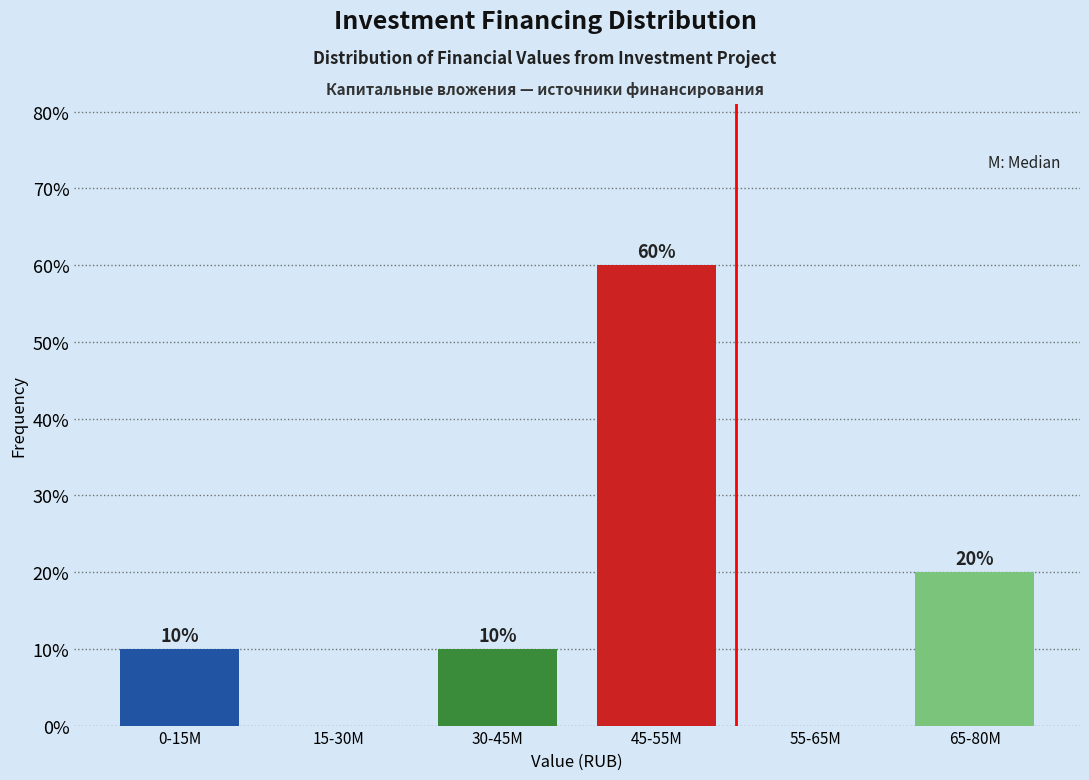

Reading left to right, extract all data points from this chart.

0-15M=10	15-30M=0	30-45M=10	45-55M=60	55-65M=0	65-80M=20